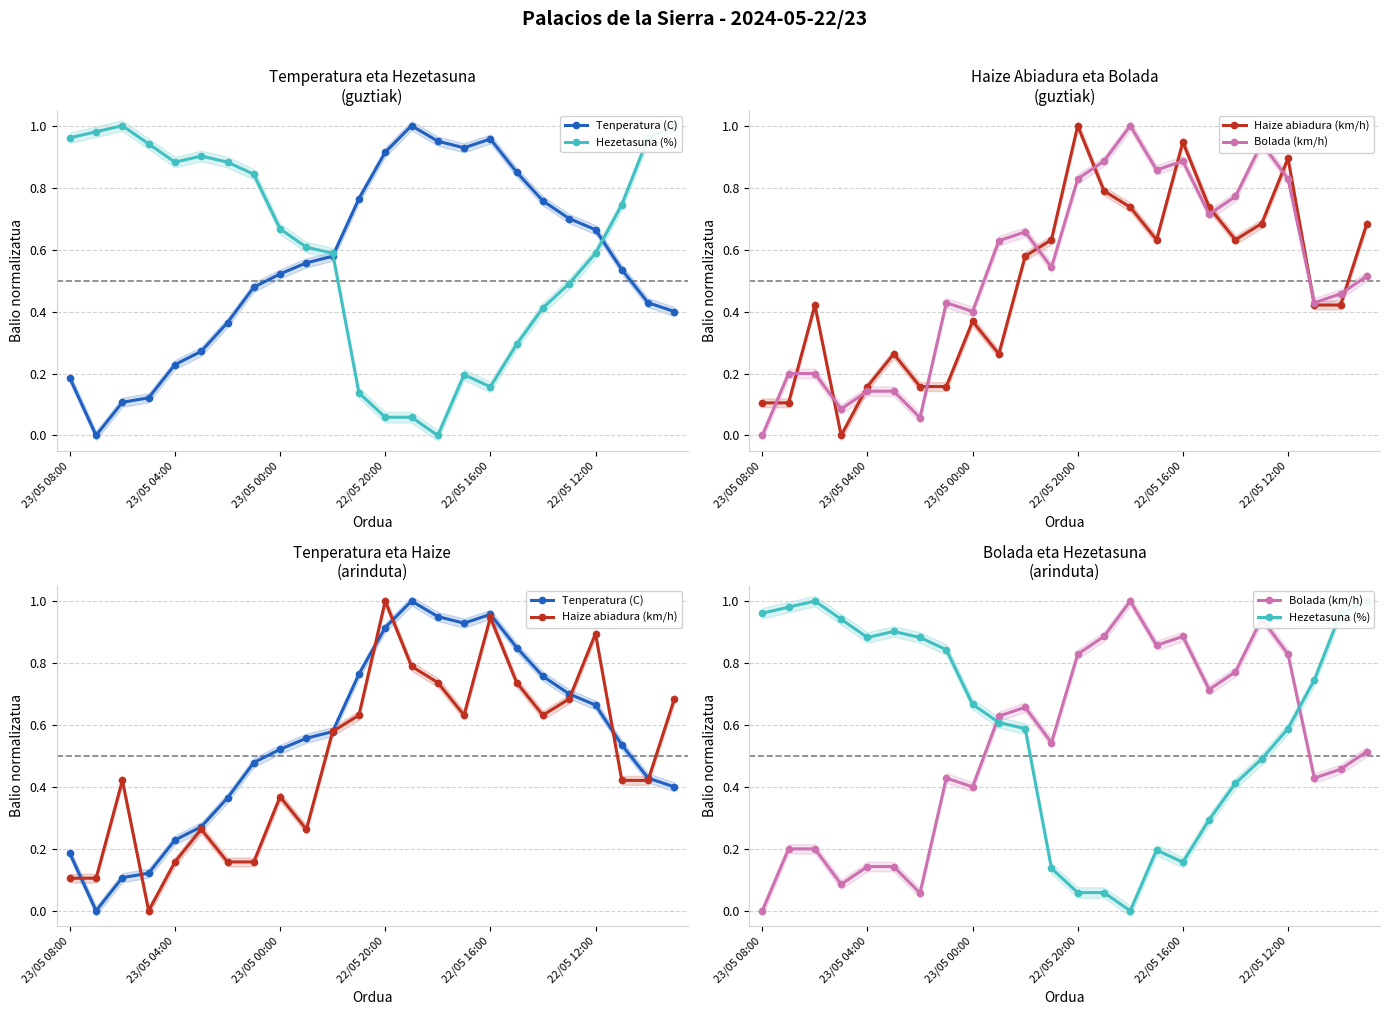

Does the chart display data point markers on the line(s)?

Yes